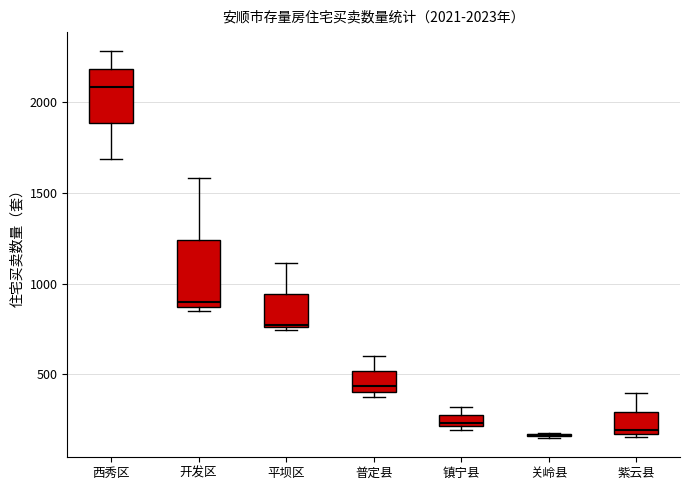

Which box is the tallest, from its lower edge to its upper edge?

开发区